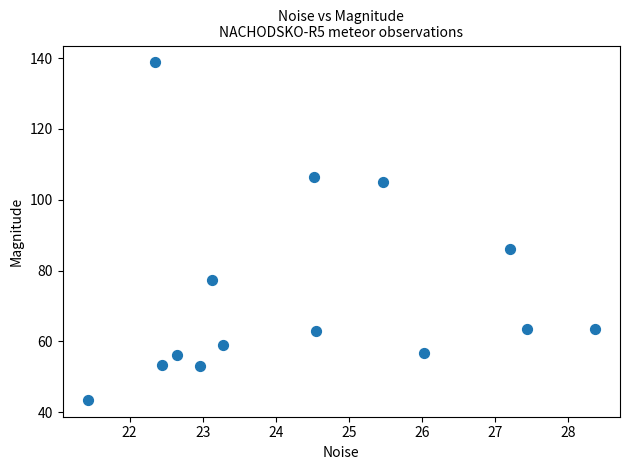

What Y value in the scatter plot is closest to 91?

86.2